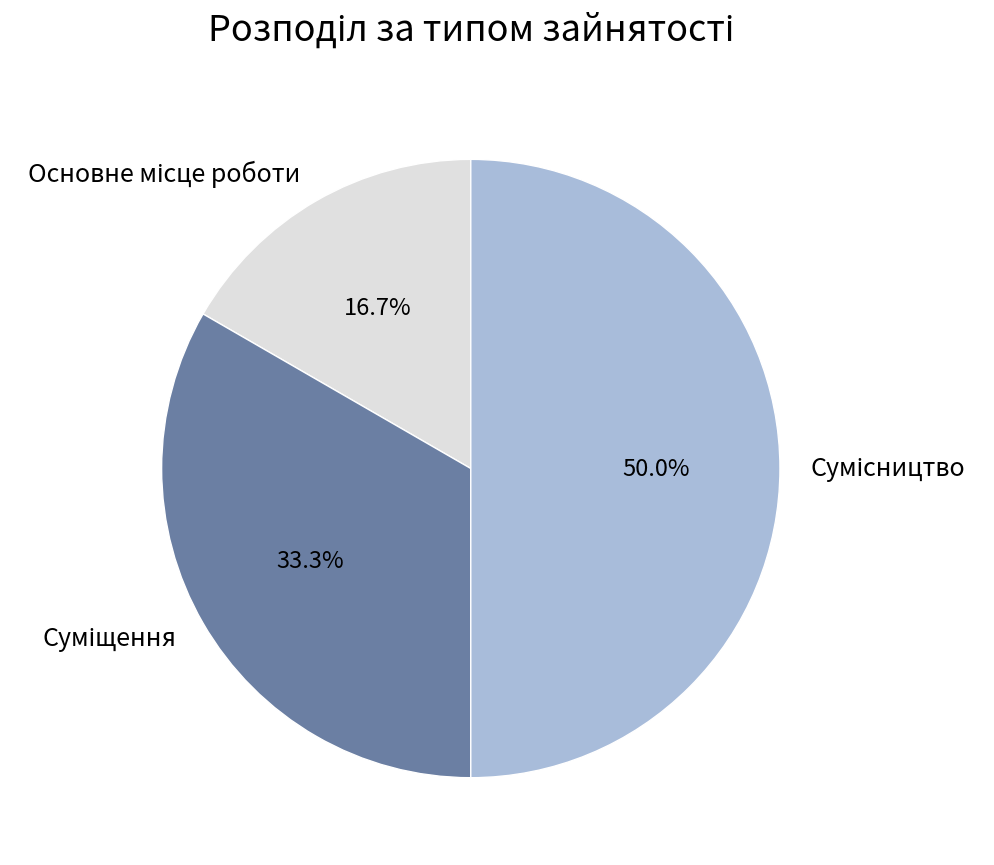

What is the smallest slice in the pie chart?

Основне місце роботи